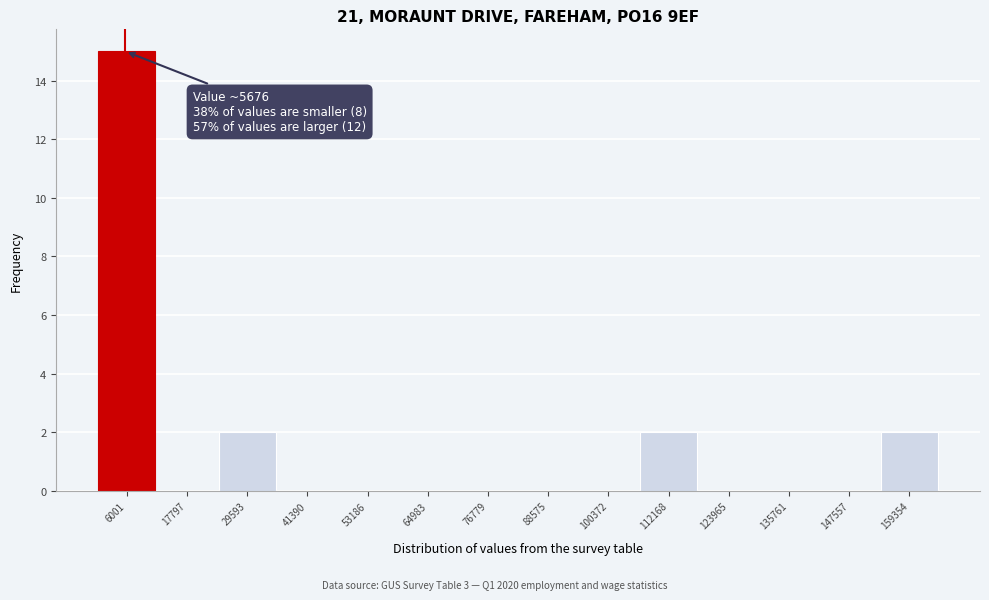

Over which range of the x-axis is the bar tallest?

0 to 12000